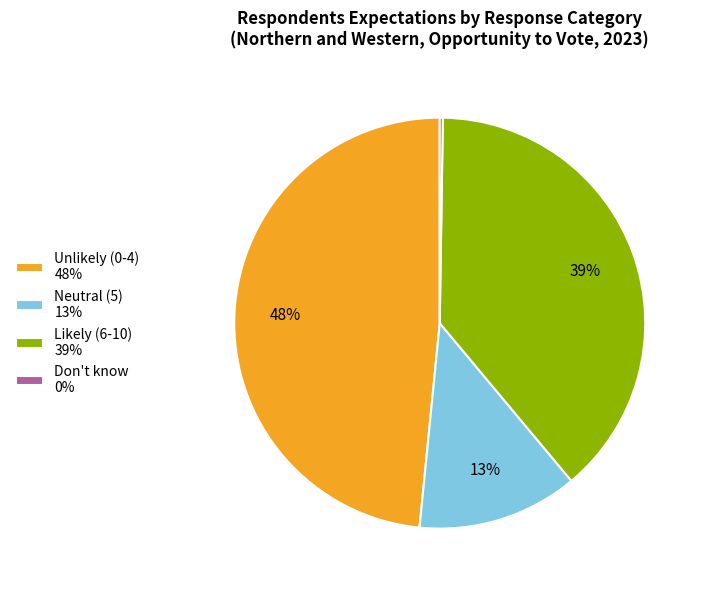

Does Neutral (5) 13% account for over 50% of the chart?

No